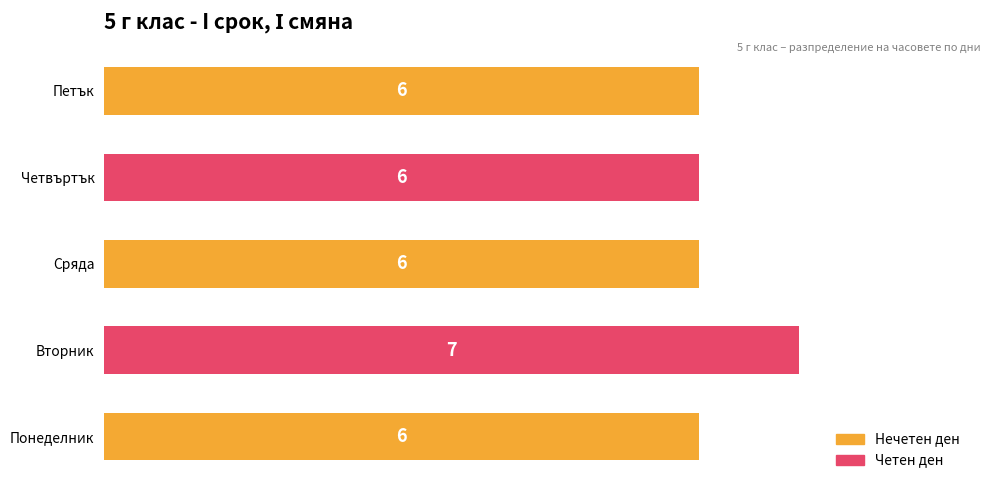

Count the values in the range 6 to 7.

5